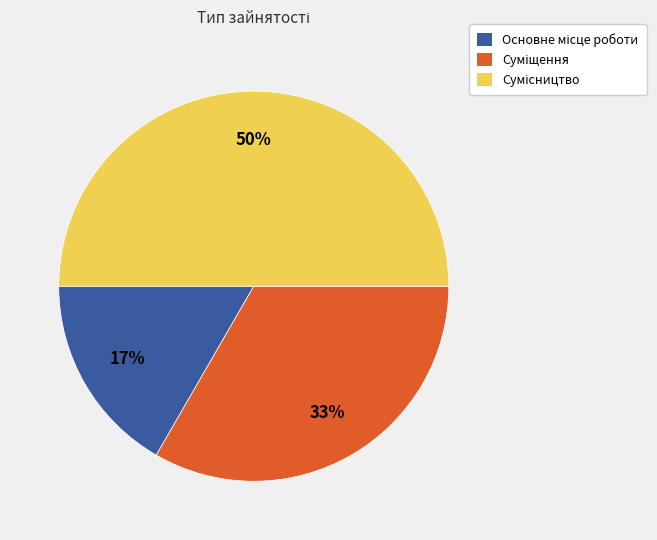

To the nearest percent, what is the average slice percentage?

33%